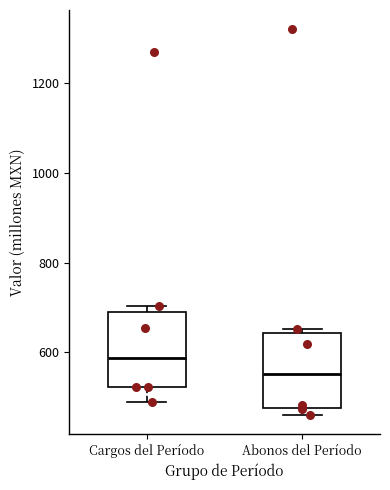

Reading left to right, transcribe this box plot: for each box, give where its median line is, the range the box spans, and where its two whiskers end, as read against the y-axis. The values are not printed on the chart, so give them approximately, as read against the axis.

Cargos del Período: median 580, box 520 to 700, whiskers 480 to 700 (just above the box's upper edge)
Abonos del Período: median 560, box 480 to 640, whiskers 460 to 660